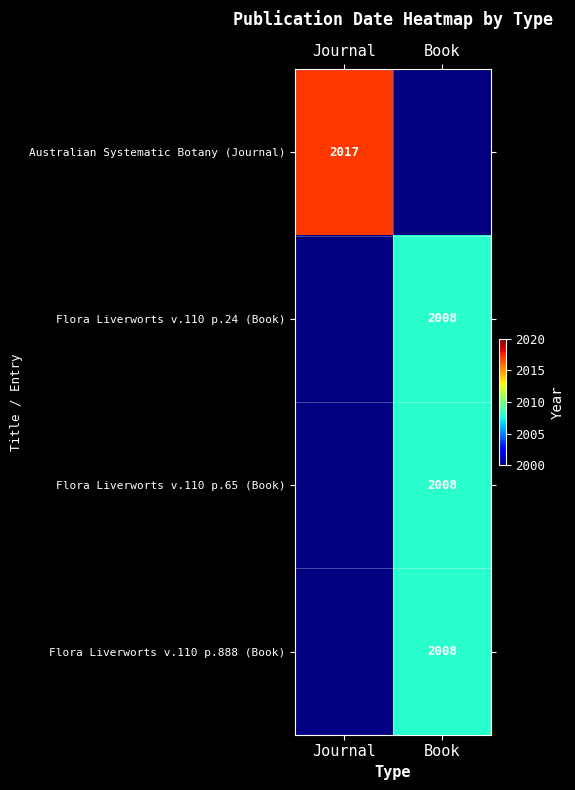

Is it true that Australian Systematic Botany (Journal) equals 2017 at Journal?

True